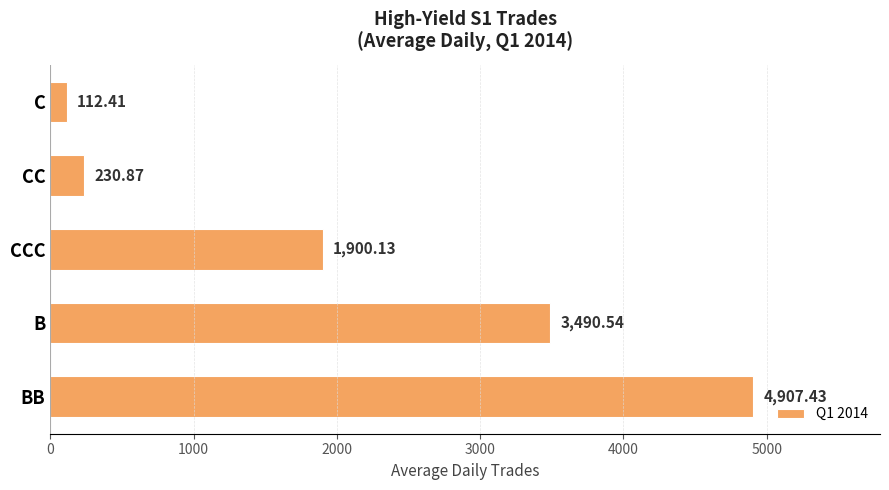

What is the average value?

2128.3